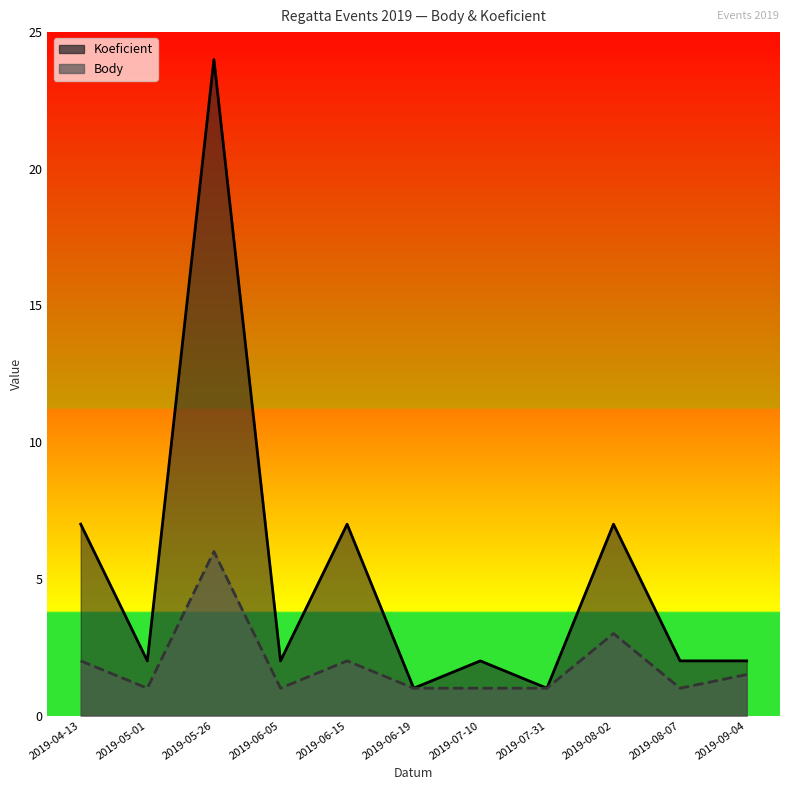

Where is Koeficient nearest to the value 12?

2019-04-13